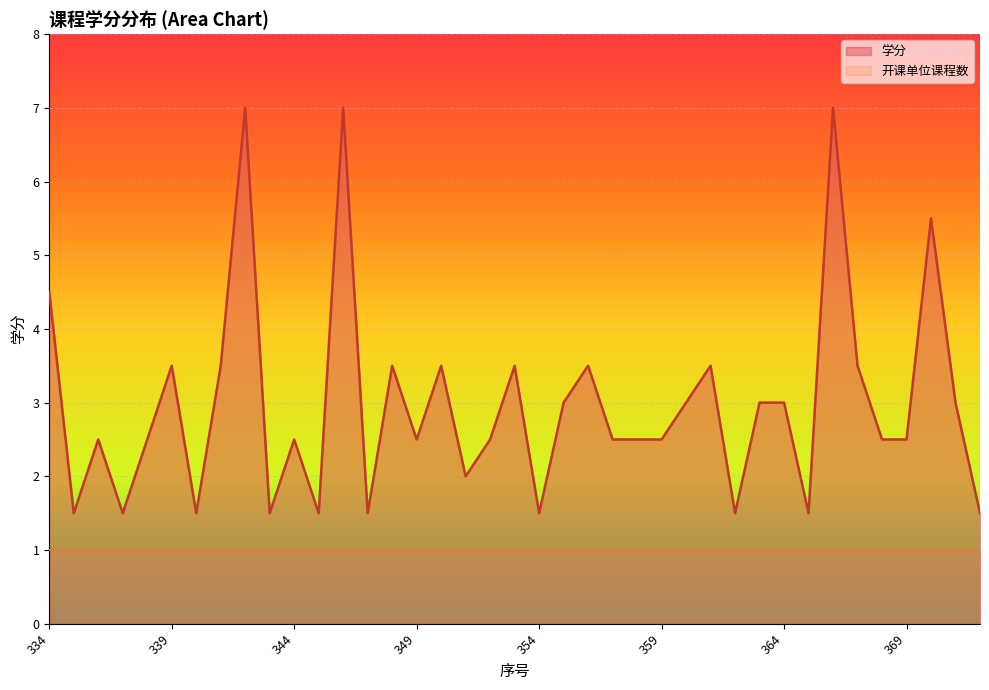

What is the value of the 24th point from the left?

2.5